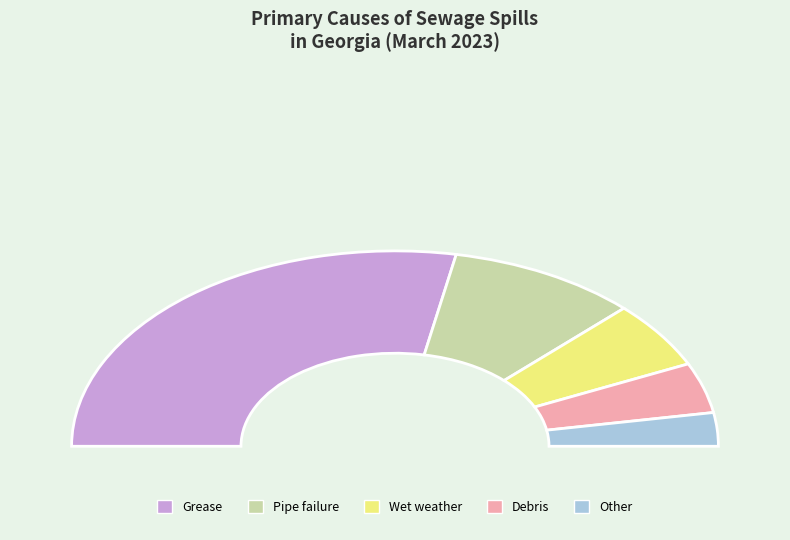

What is the largest slice in the pie chart?

Grease